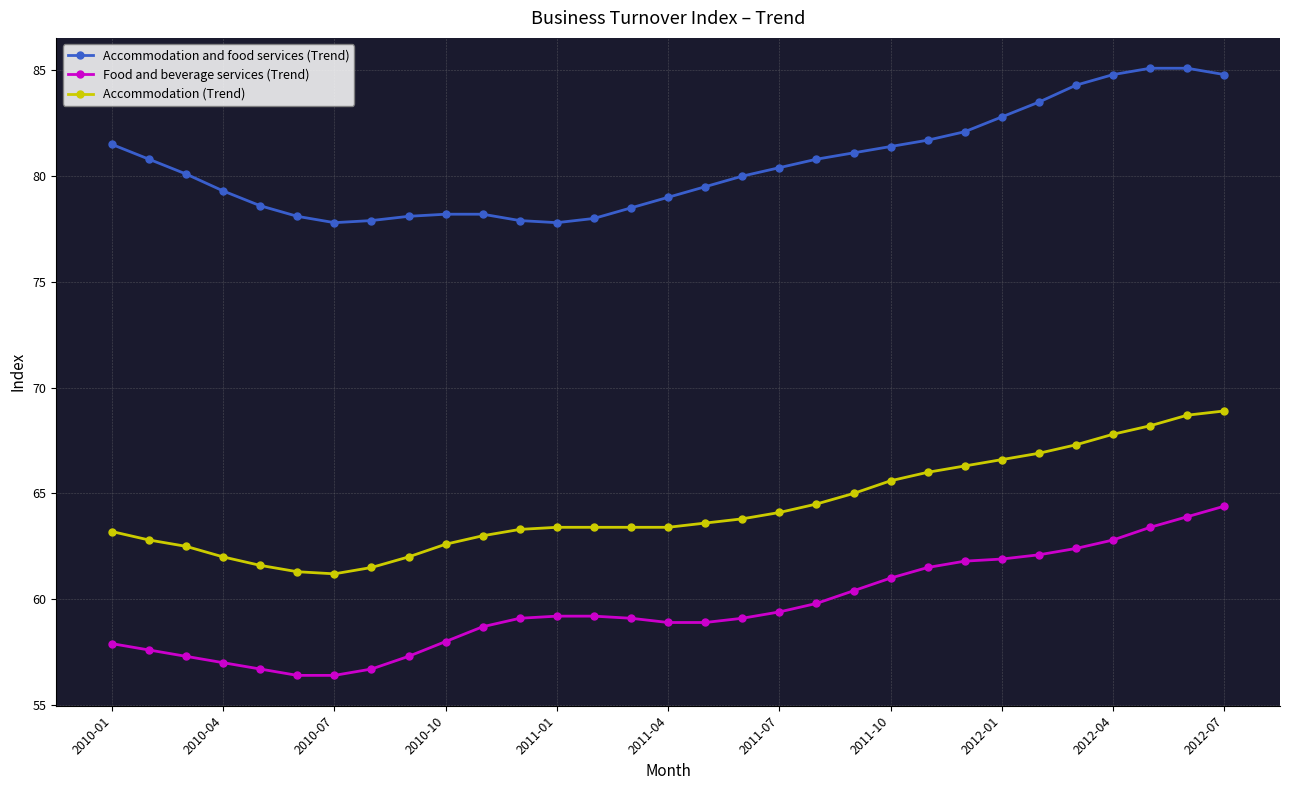

Rank the series by their average value, from lowest to highest.

Food and beverage services (Trend), Accommodation (Trend), Accommodation and food services (Trend)